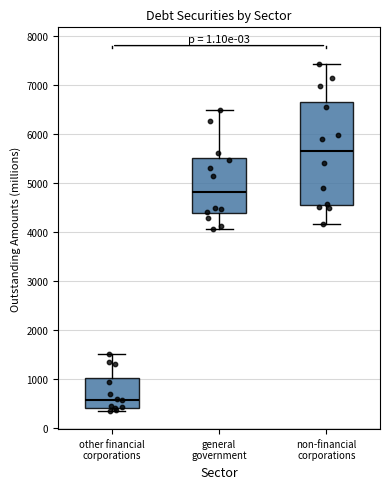

Which box has the lowest median line?

other financial corporations